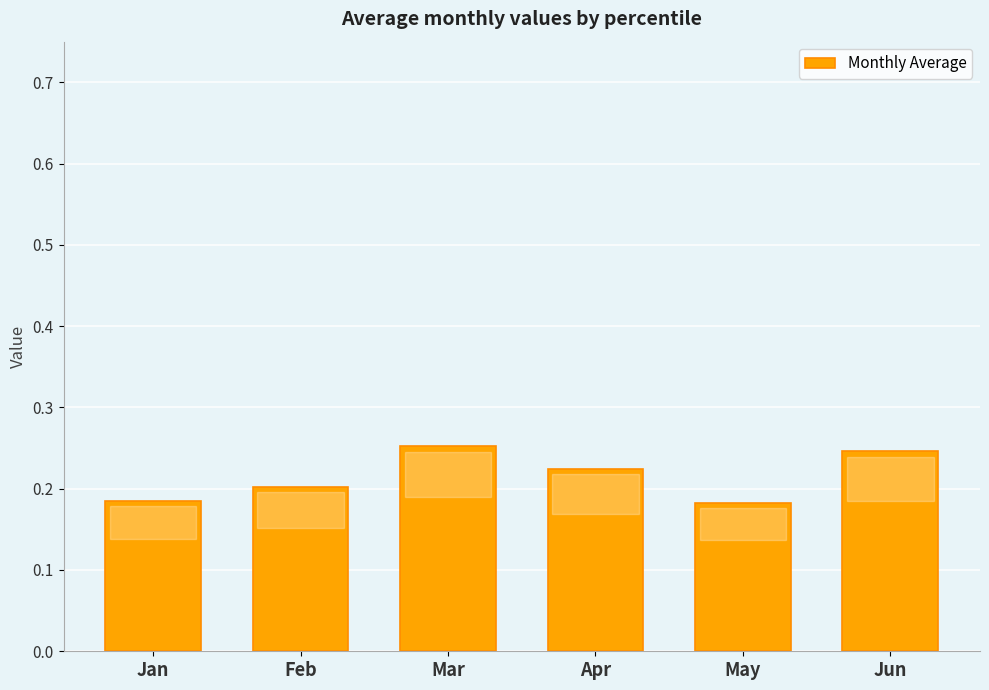

Are the bars grouped side by side (vs. stacked)?

No